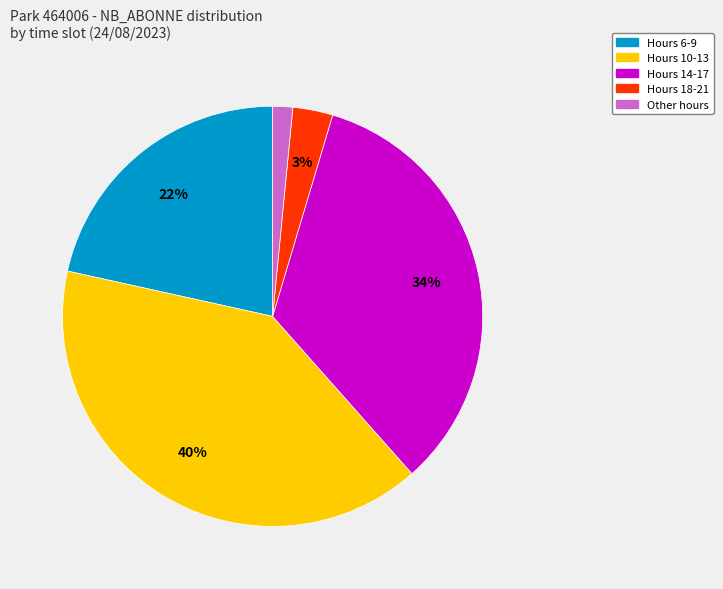

Rank the categories by value from lowest to highest.

Other hours, Hours 18-21, Hours 6-9, Hours 14-17, Hours 10-13